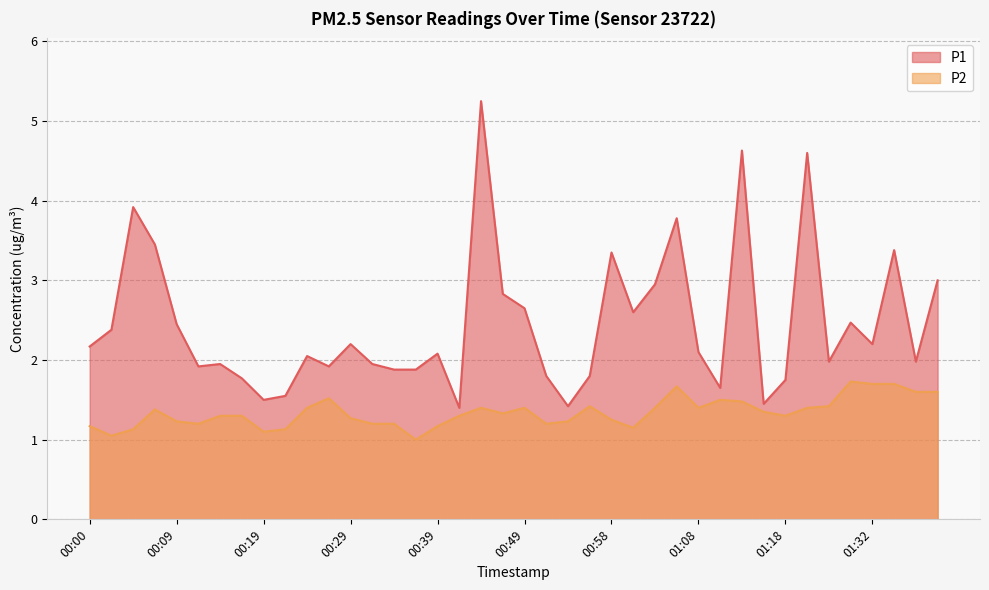

Which series has the largest range (max minus min)?

P1